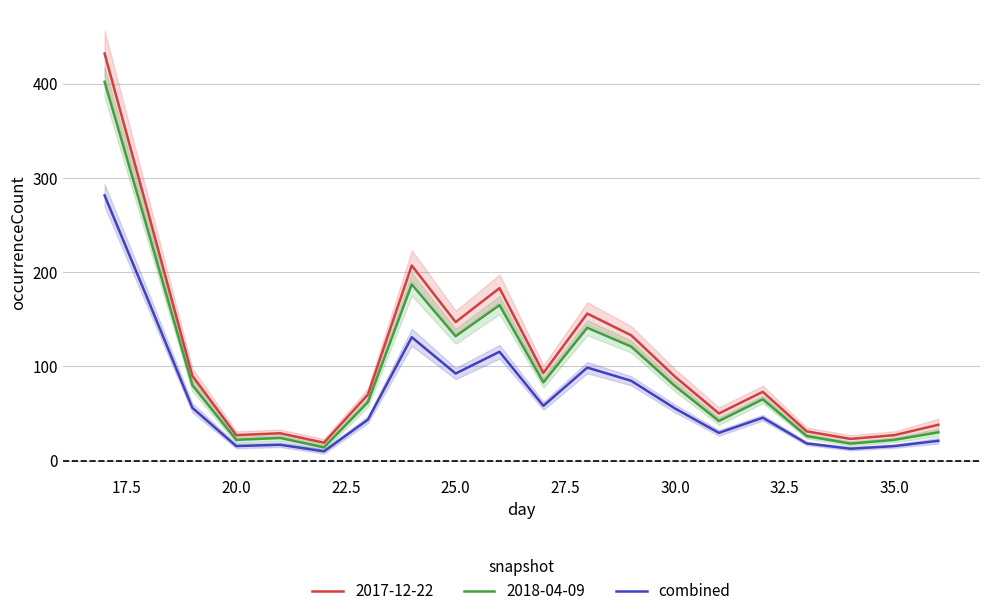

What is the highest value of the combined series?

281.4